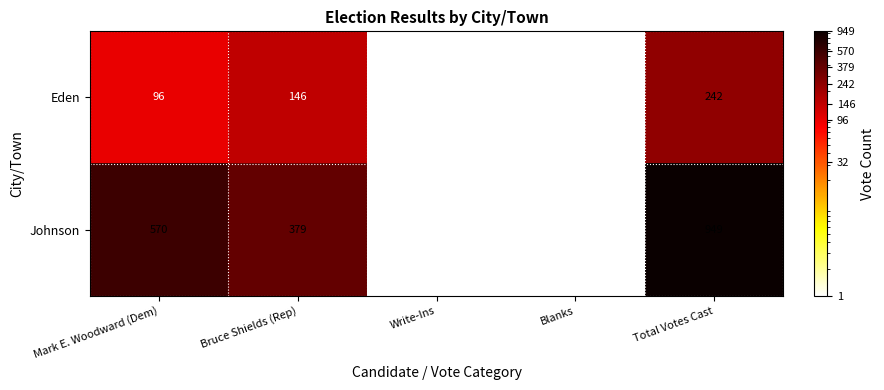

What value does the Johnson series have at Total Votes Cast?

949